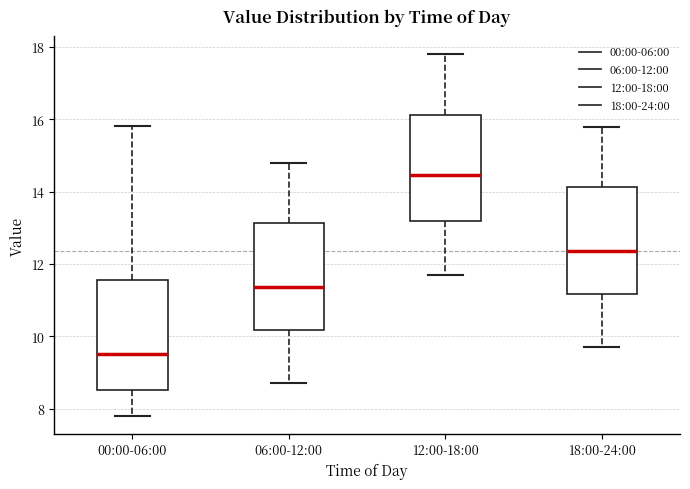

Reading left to right, transcribe this box plot: for each box, give where its median line is, the range the box spans, and where its two whiskers end, as read against the y-axis. The values are not printed on the chart, so give them approximately, as read against the axis.

00:00-06:00: median 9.6, box 8.6 to 11.6, whiskers 7.8 to 15.8
06:00-12:00: median 11.4, box 10.2 to 13.2, whiskers 8.8 to 14.8
12:00-18:00: median 14.4, box 13.2 to 16.2, whiskers 11.8 to 17.8
18:00-24:00: median 12.4, box 11.2 to 14.2, whiskers 9.8 to 15.8